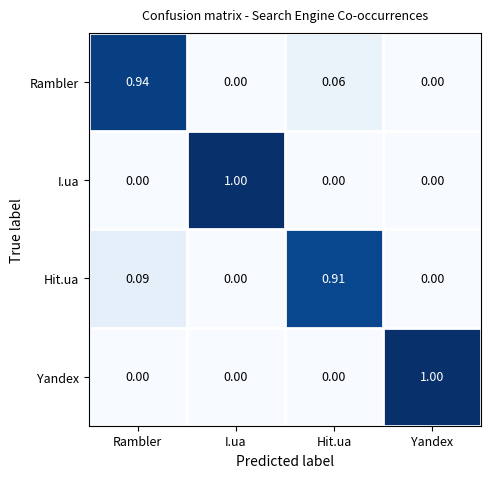

What is the total value across all series at Yandex?

1.0